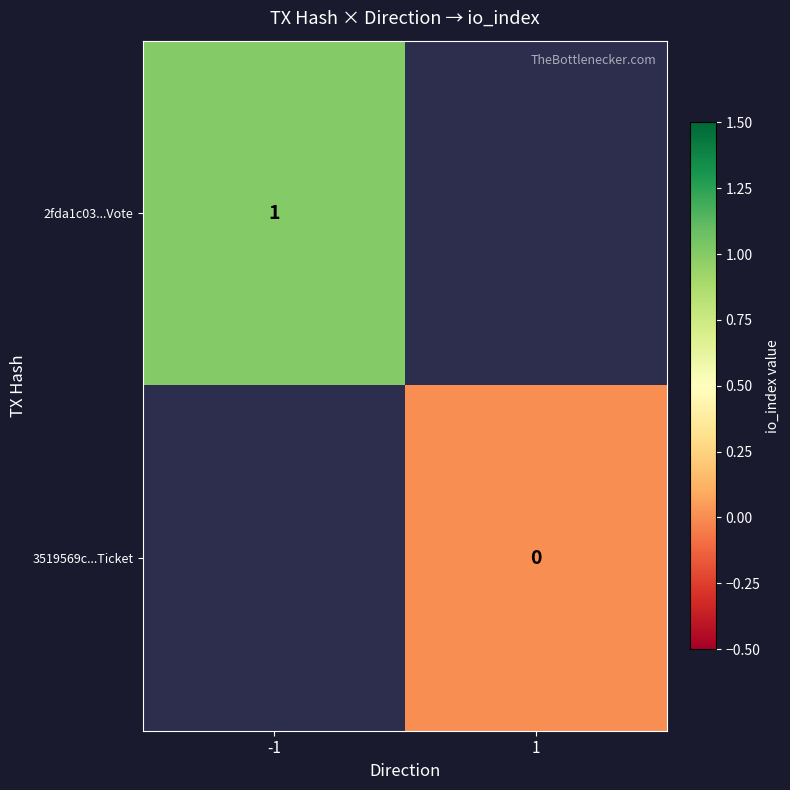

The 2fda1c03...Vote series shows 2 at -1. True or false?

False